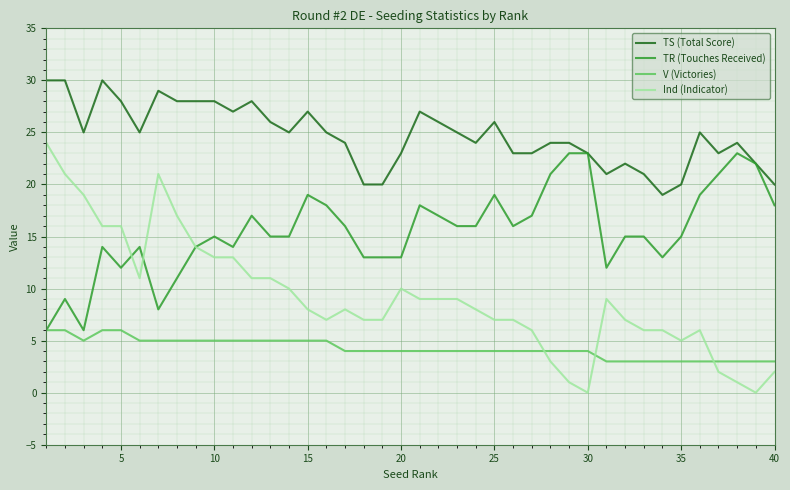

List the series in order of their peak value, lowest first.

V (Victories), TR (Touches Received), Ind (Indicator), TS (Total Score)